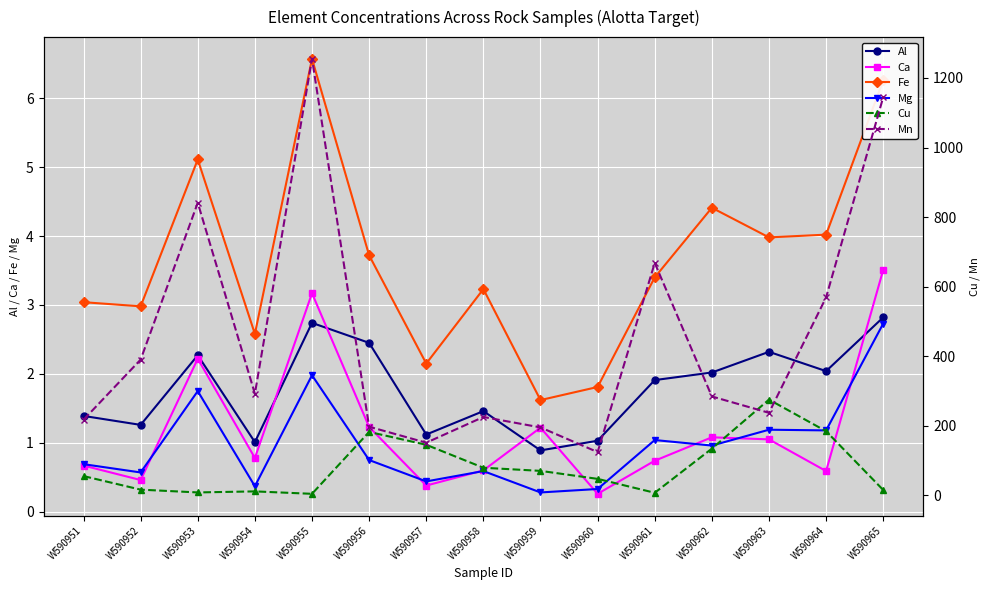

True or false: Mg has more than 1 interior local peaks.

True